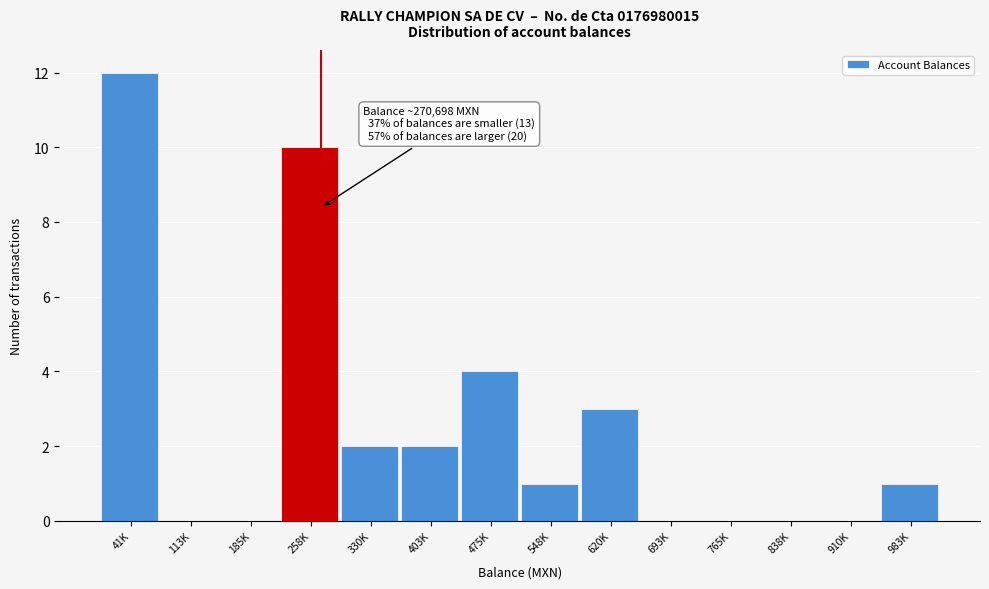

Reading left to right, transcribe all the data shown in this chart.

41K=12	113K=0	185K=0	258K=10	330K=2	403K=2	475K=4	548K=1	620K=3	693K=0	765K=0	838K=0	910K=0	983K=1